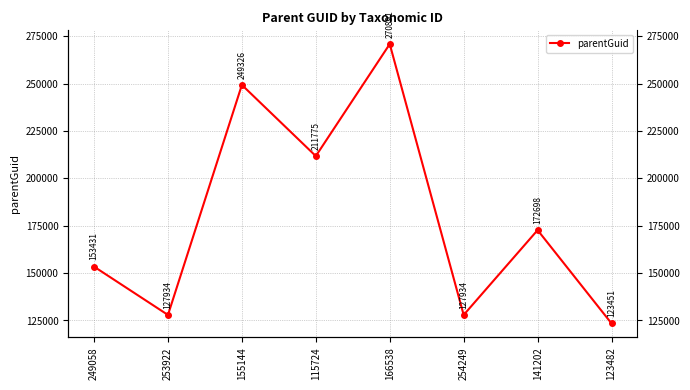

Is it true that the value at 123482 is 123451?

True